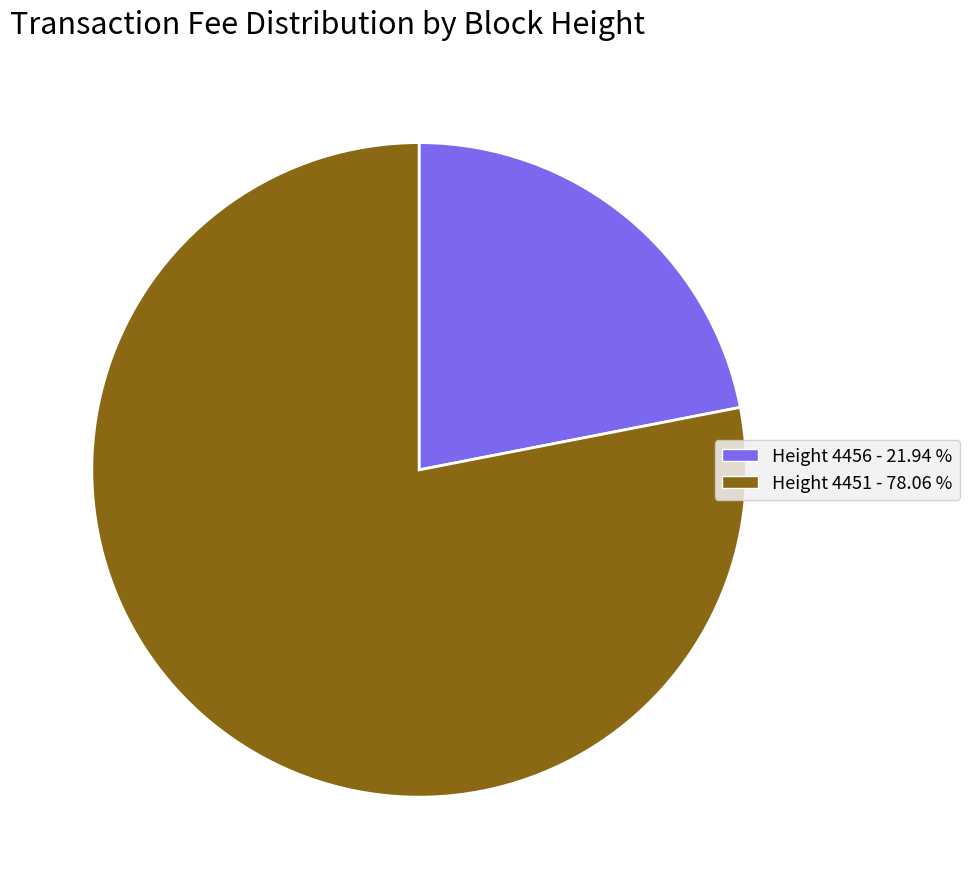

Between Height 4456 - 21.94 % and Height 4451 - 78.06 %, which is larger?

Height 4451 - 78.06 %